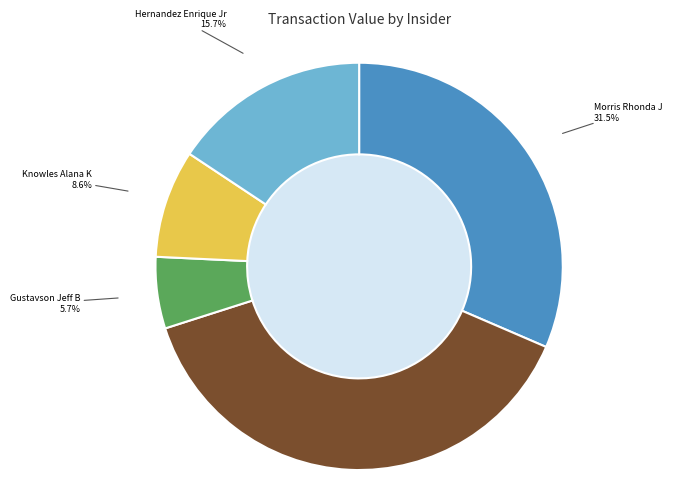

Which category has the smallest portion of the pie?

Gustavson Jeff B